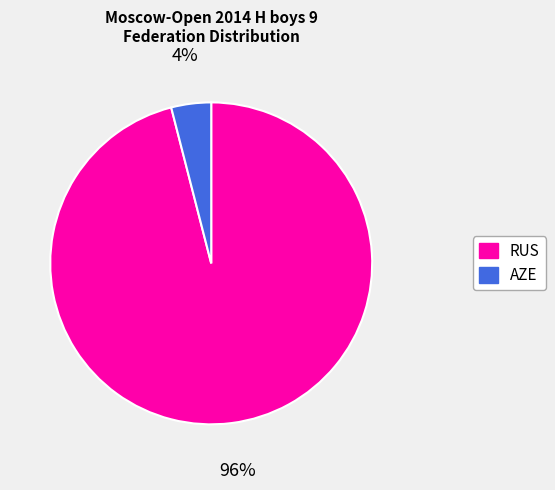

Which category has the biggest portion of the pie?

RUS